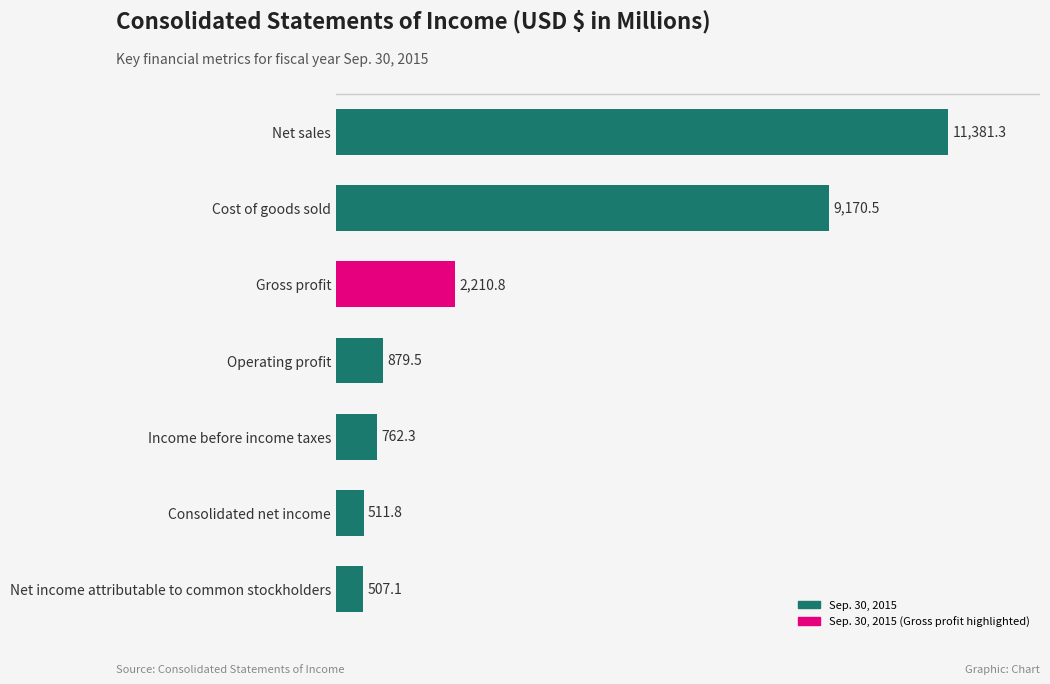

Rank the categories by value from highest to lowest.

Net sales, Cost of goods sold, Gross profit, Operating profit, Income before income taxes, Consolidated net income, Net income attributable to common stockholders